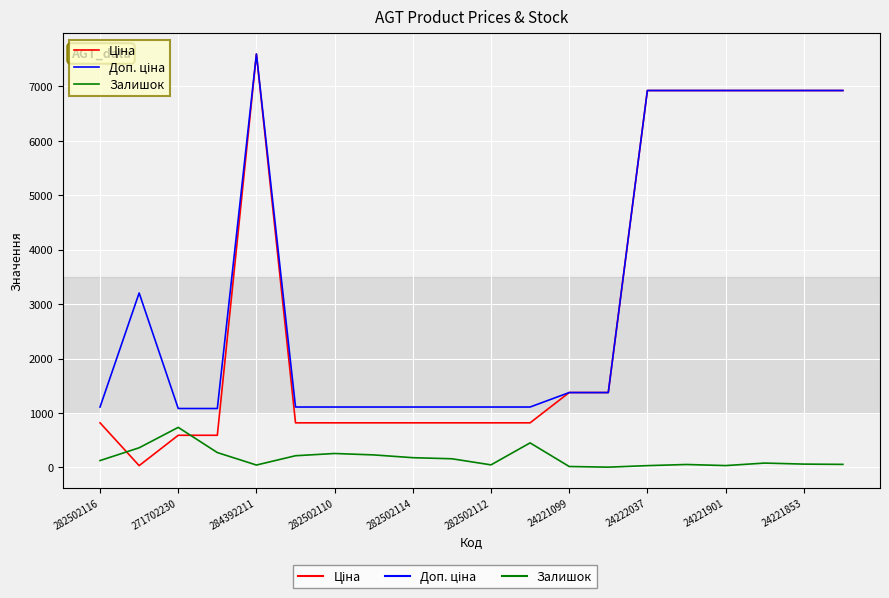

What is the maximum value shown in the chart?

7596.5